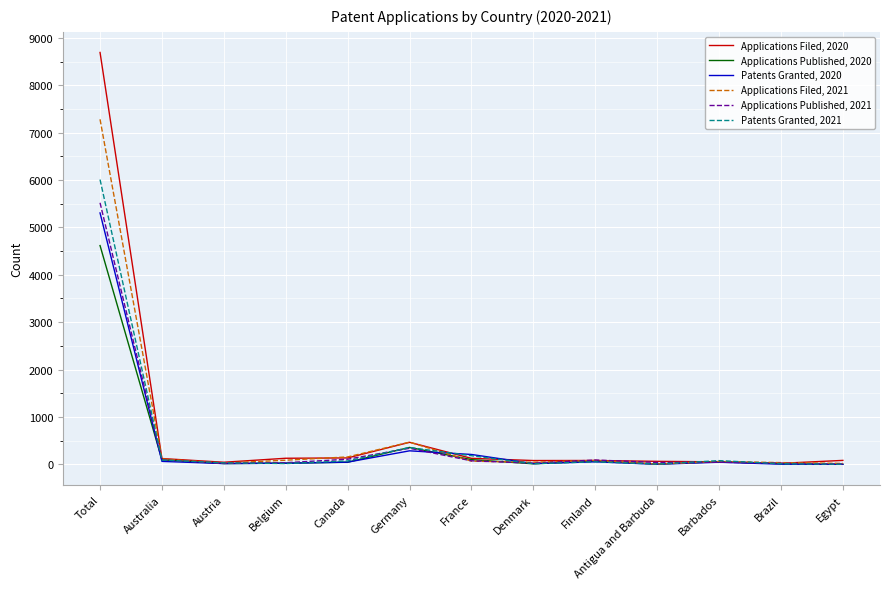

At which category does the chart reach its peak across all series?

Total